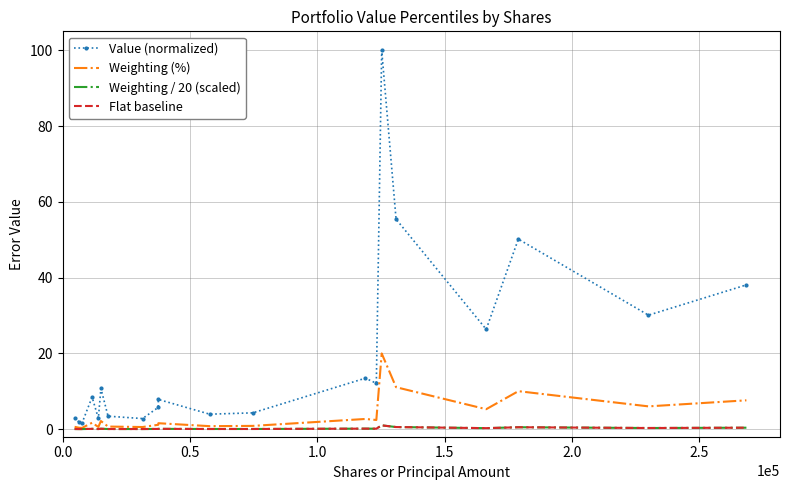

What is the sum of all Weighting / 20 (scaled) values?

3.8